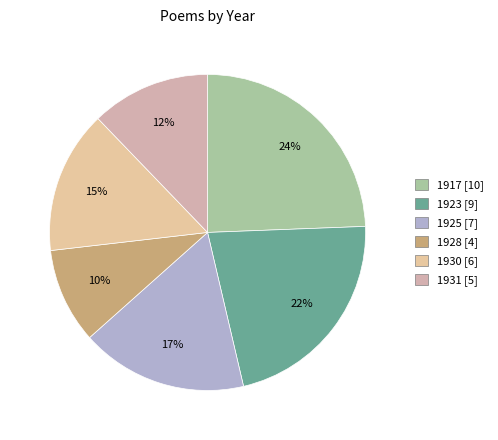

Rank the categories by value from highest to lowest.

1917, 1923, 1925, 1930, 1931, 1928